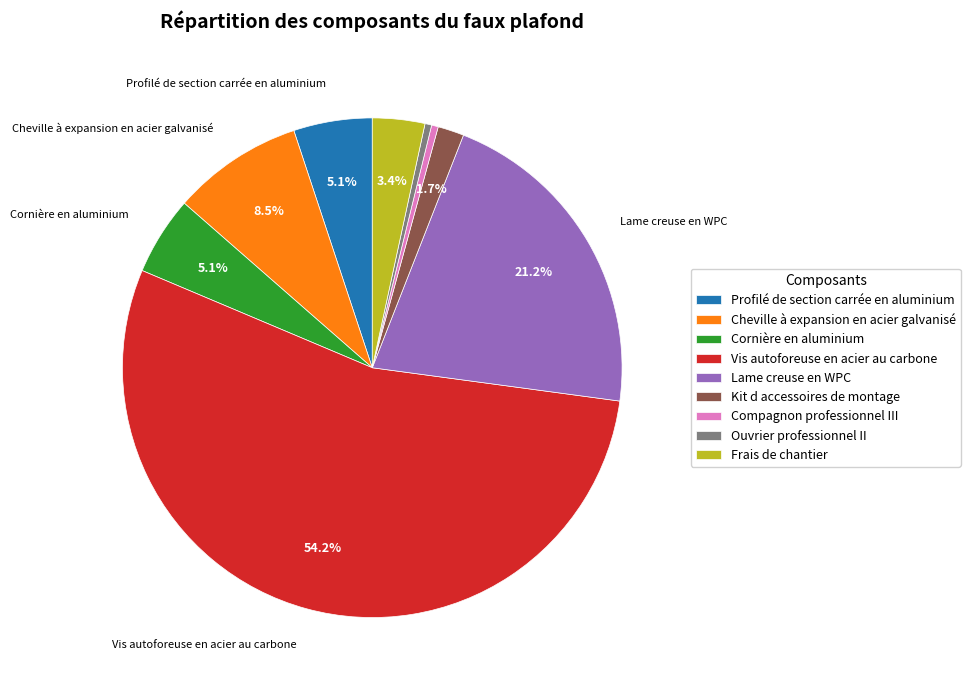

Count the number of slices in the pie.

9